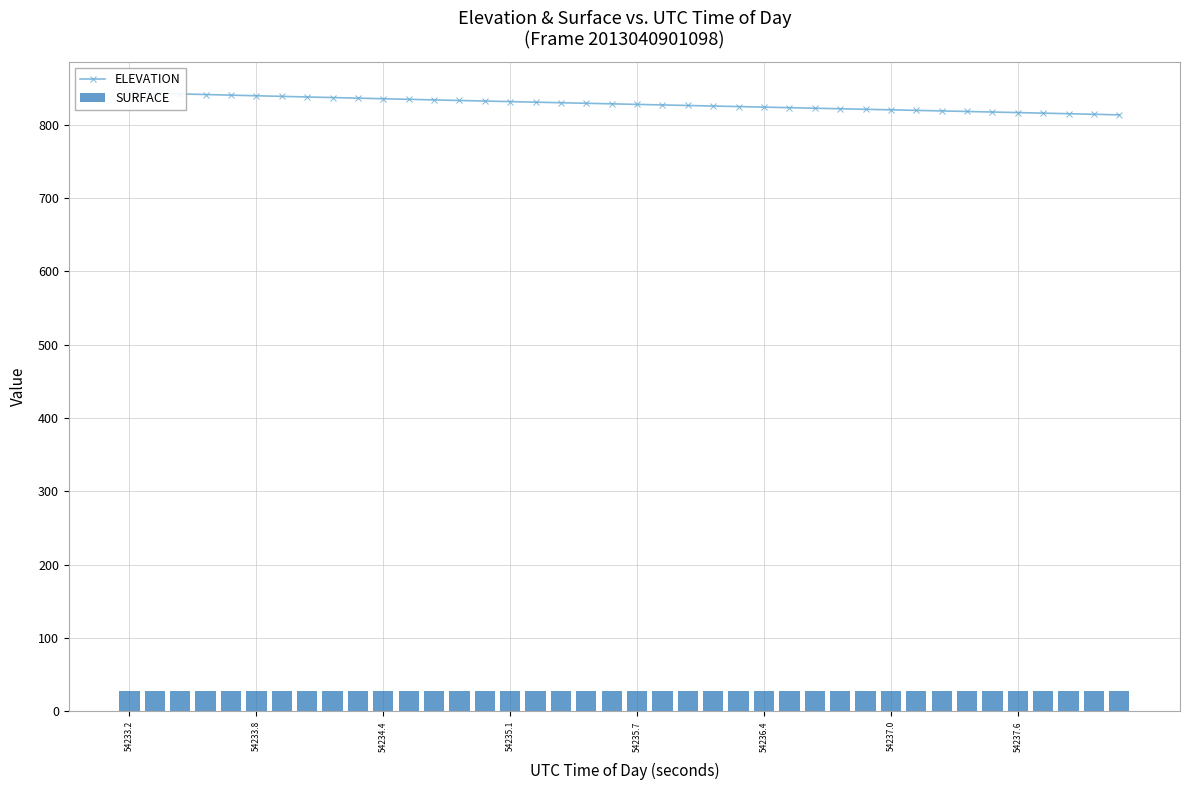

What is the lowest value of the SURFACE series?

28.0